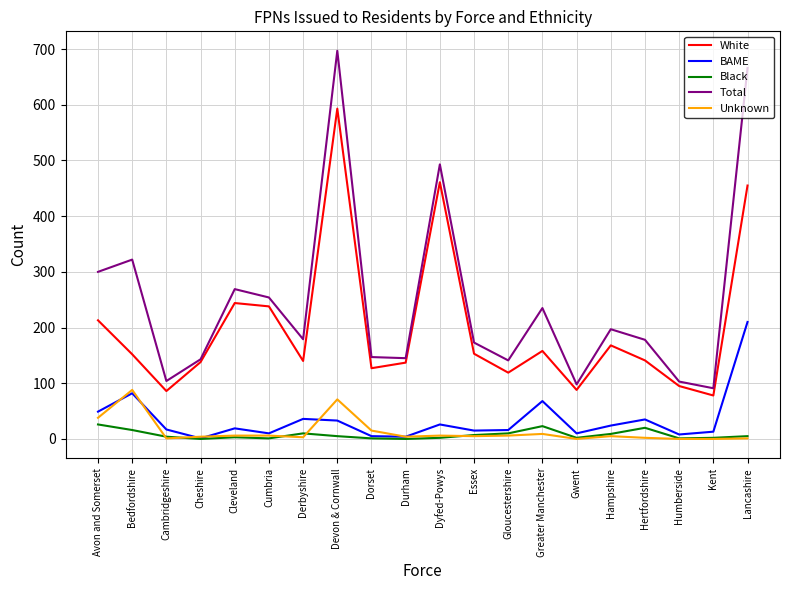

What value does the Total series have at Derbyshire, to the nearest 50?

200